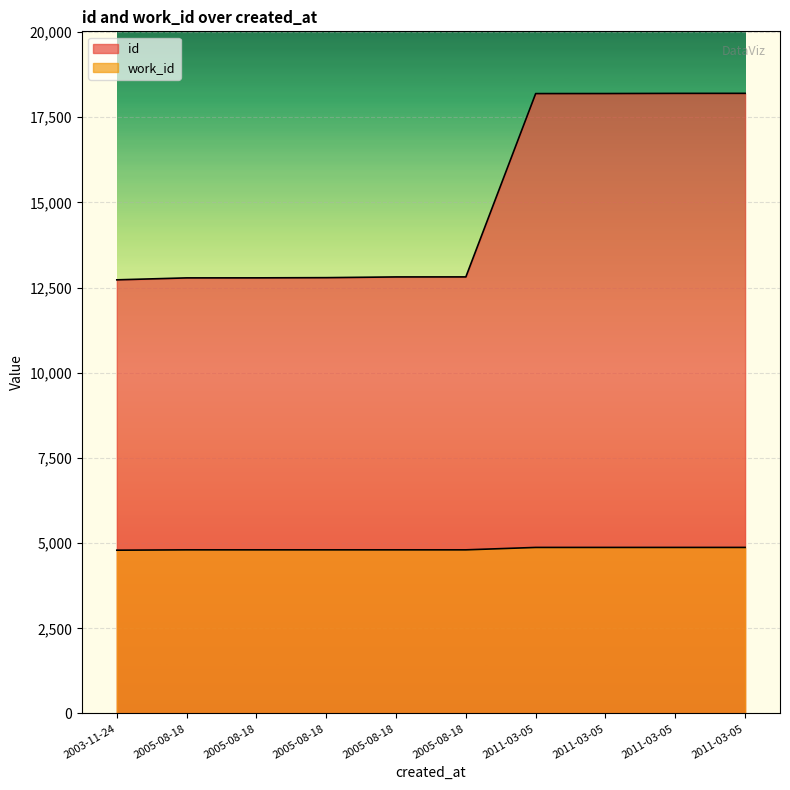

What is the total value across all series at 2005-08-18?

17584